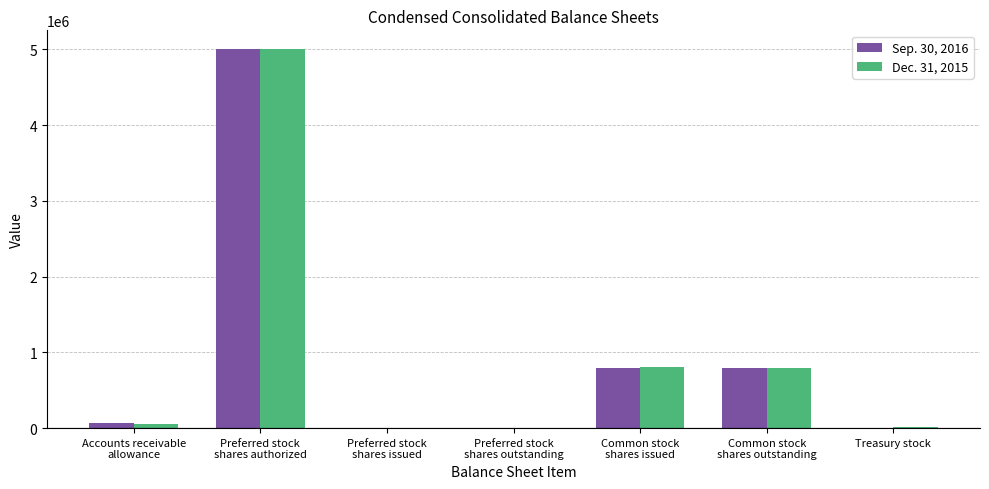

How many groups of bars are there?

7